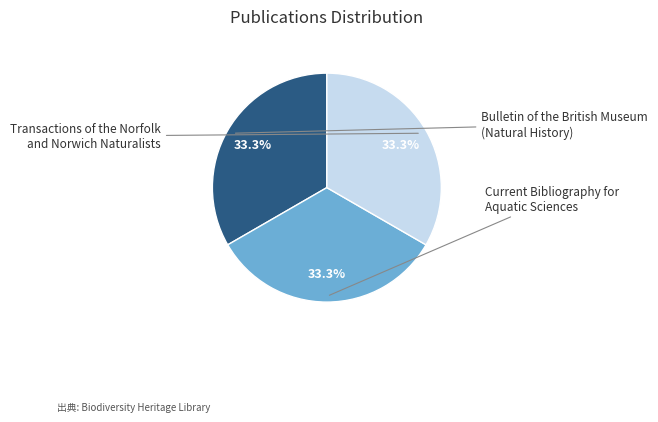

Does any single category account for the majority?

No